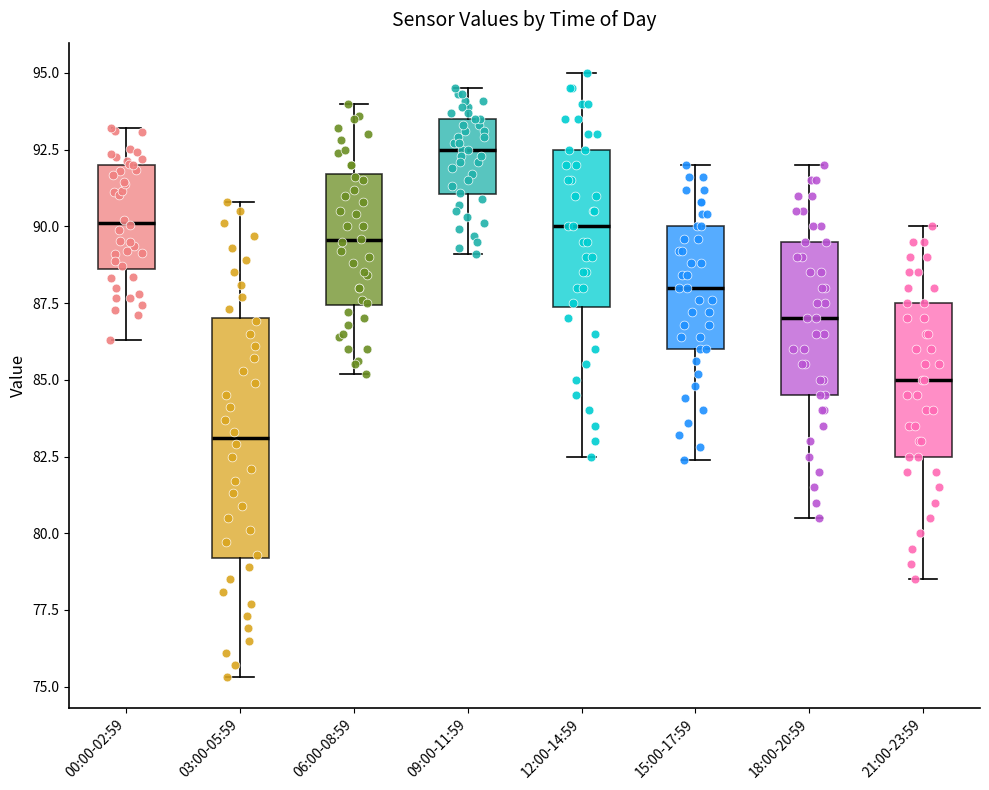

Reading left to right, read every box against the y-axis: the position of its median line, the range the box covers, and the ends of its whiskers. The values are not printed on the chart, so give them approximately, as read against the axis.

00:00-02:59: median 90.0, box 88.5 to 92.0, whiskers 86.5 to 93.0
03:00-05:59: median 83.0, box 79.0 to 87.0, whiskers 75.5 to 91.0
06:00-08:59: median 89.5, box 87.5 to 91.5, whiskers 85.0 to 94.0
09:00-11:59: median 92.5, box 91.0 to 93.5, whiskers 89.0 to 94.5
12:00-14:59: median 90.0, box 87.5 to 92.5, whiskers 82.5 to 95.0
15:00-17:59: median 88.0, box 86.0 to 90.0, whiskers 82.5 to 92.0
18:00-20:59: median 87.0, box 84.5 to 89.5, whiskers 80.5 to 92.0
21:00-23:59: median 85.0, box 82.5 to 87.5, whiskers 78.5 to 90.0